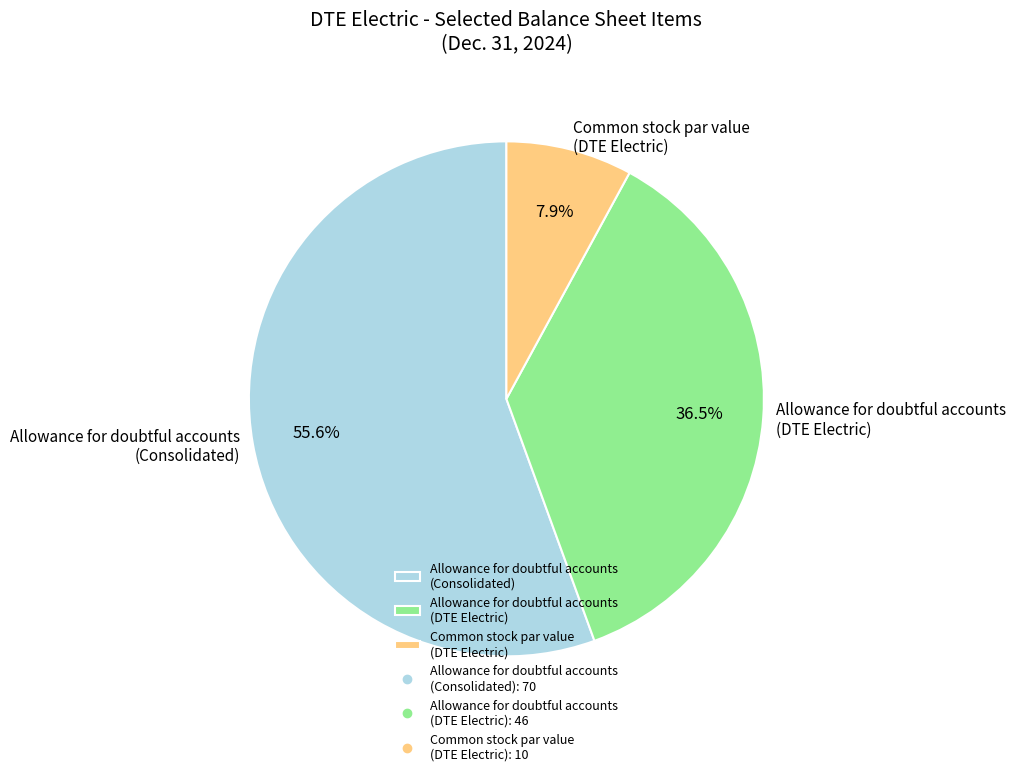

Count the number of slices in the pie.

3